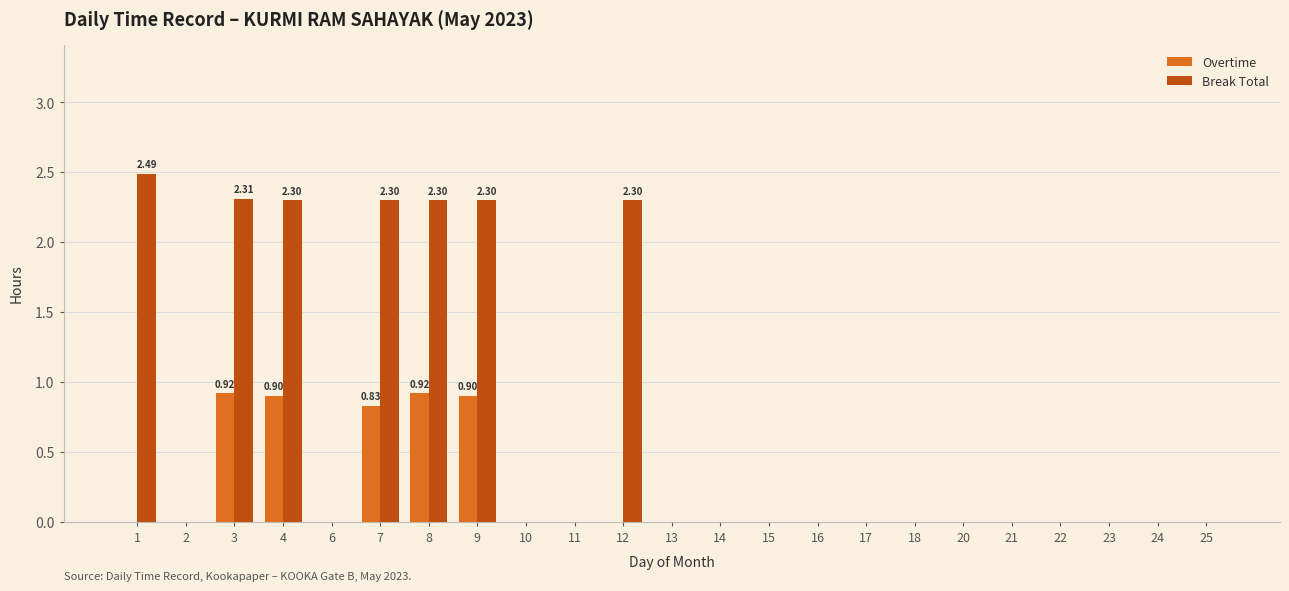

Reading left to right, what are all the values shown in this chart?

Overtime: 1=0.0	2=0.0	3=0.9	4=0.9	6=0.0	7=0.8	8=0.9	9=0.9	10=0.0	11=0.0	12=0.0	13=0.0	14=0.0	15=0.0	16=0.0	17=0.0	18=0.0	20=0.0	21=0.0	22=0.0	23=0.0	24=0.0	25=0.0
Break Total: 1=2.5	2=0.0	3=2.3	4=2.3	6=0.0	7=2.3	8=2.3	9=2.3	10=0.0	11=0.0	12=2.3	13=0.0	14=0.0	15=0.0	16=0.0	17=0.0	18=0.0	20=0.0	21=0.0	22=0.0	23=0.0	24=0.0	25=0.0